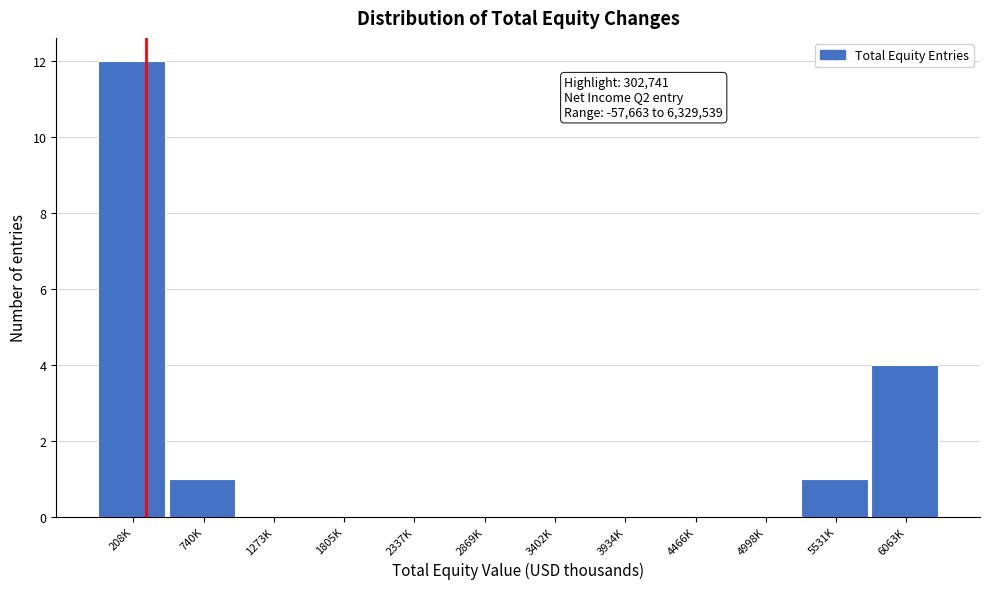

Reading left to right, transcribe all the data shown in this chart.

208K=12	740K=1	1273K=0	1805K=0	2337K=0	2869K=0	3402K=0	3934K=0	4466K=0	4998K=0	5531K=1	6063K=4